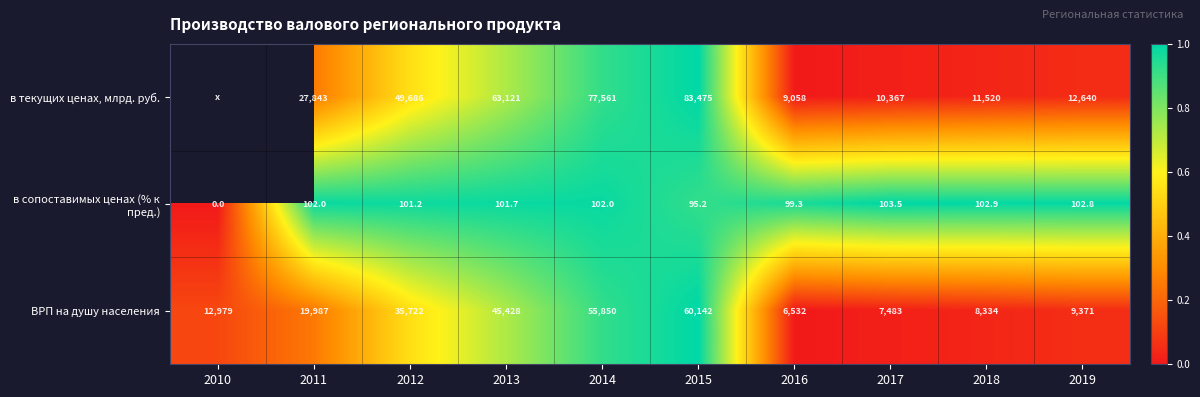

Is the value of ВРП на душу населения at 2010 greater than the value of в сопоставимых ценах (% к пред.) at 2016?

Yes